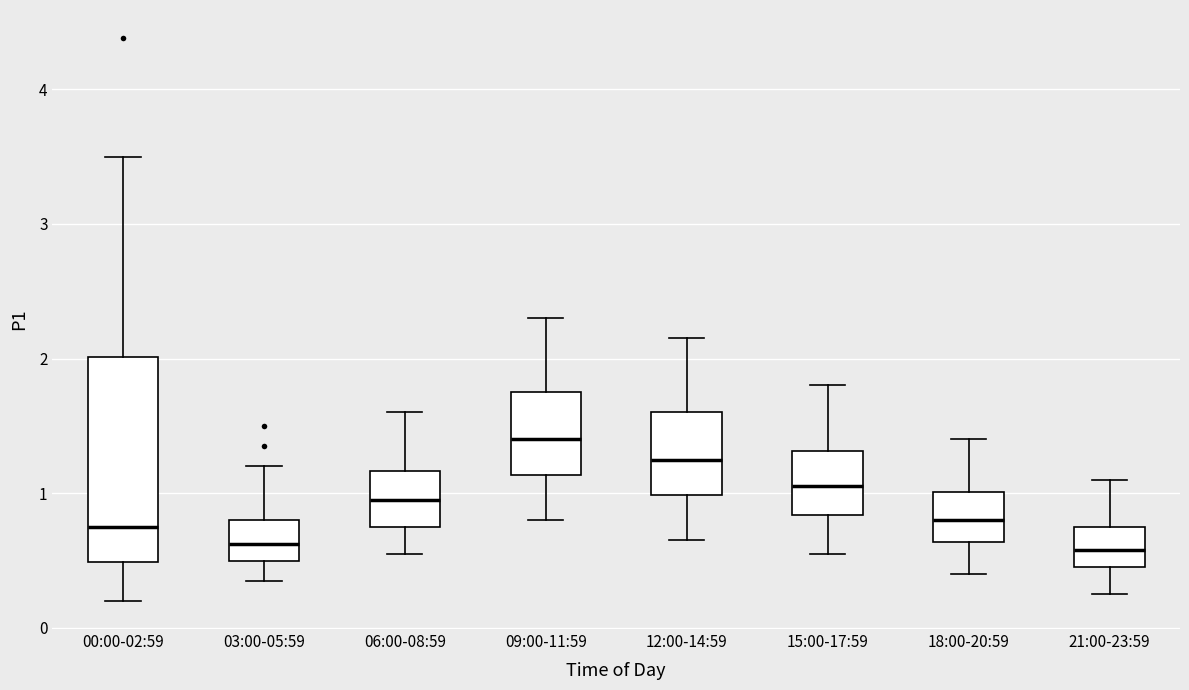

Where is the upper edge of the box for 15:00-17:59 on the y-axis? The values are not printed on the chart, so give them approximately, as read against the axis.

1.3